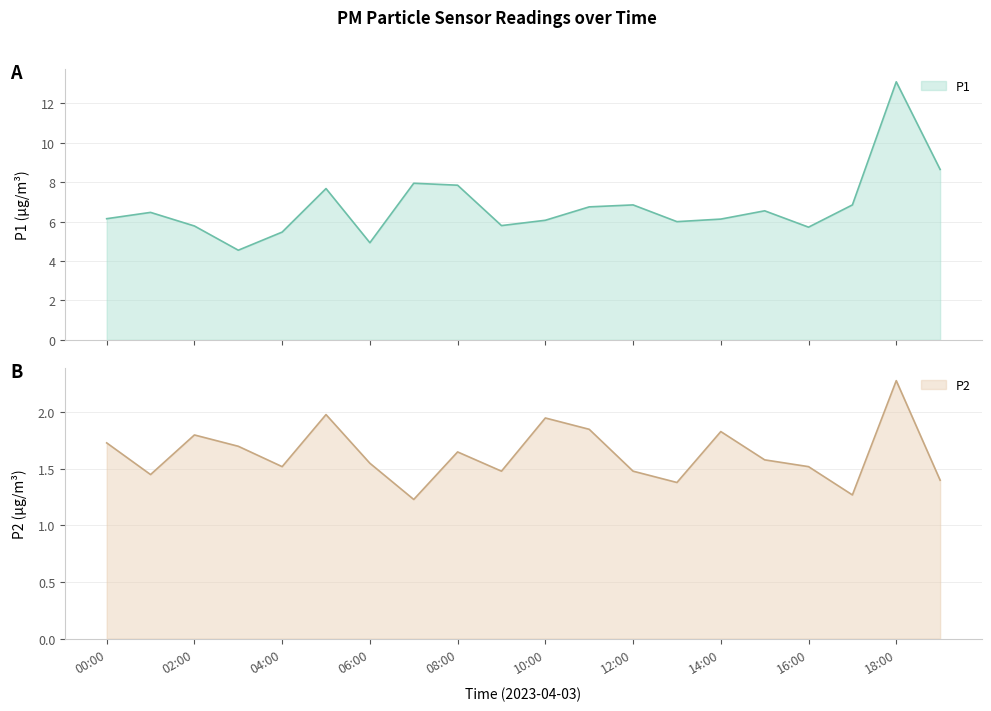

What are all the series names shown in the legend?

P1, P2